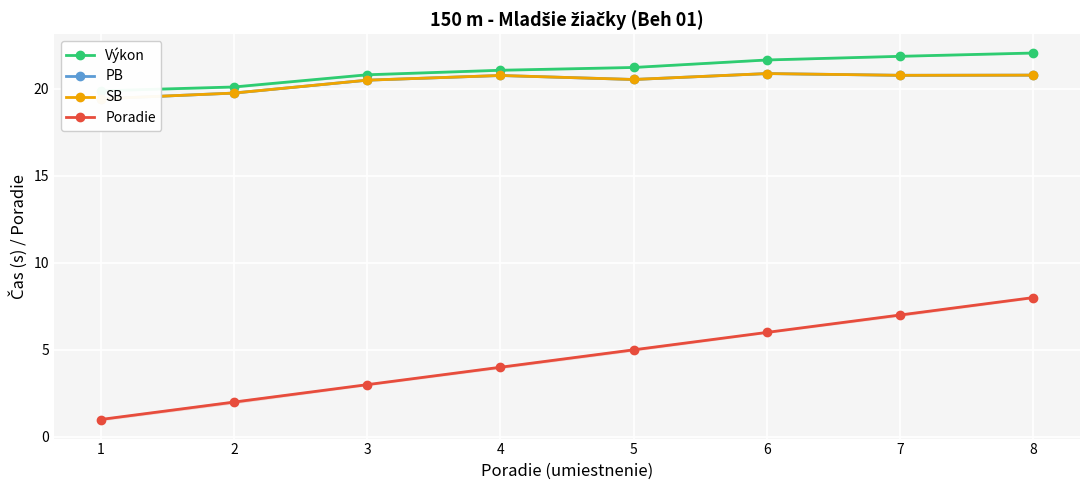

The value of Výkon at 5 is 37.5. True or false?

False